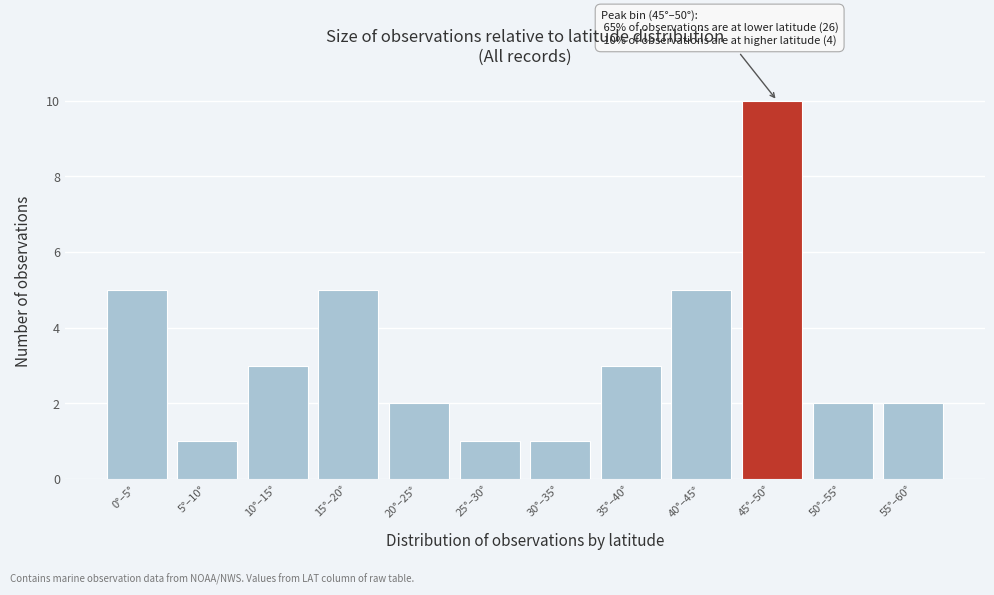

Reading right to left, list all the values displayed in this chart.

55°–60°=2	50°–55°=2	45°–50°=10	40°–45°=5	35°–40°=3	30°–35°=1	25°–30°=1	20°–25°=2	15°–20°=5	10°–15°=3	5°–10°=1	0°–5°=5